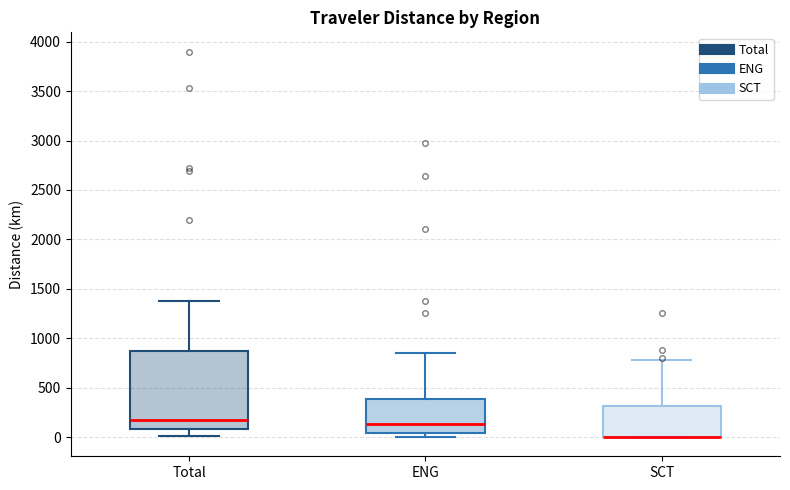

Where does the lower whisker of the box for Total end on the y-axis? The values are not printed on the chart, so give them approximately, as read against the axis.

0